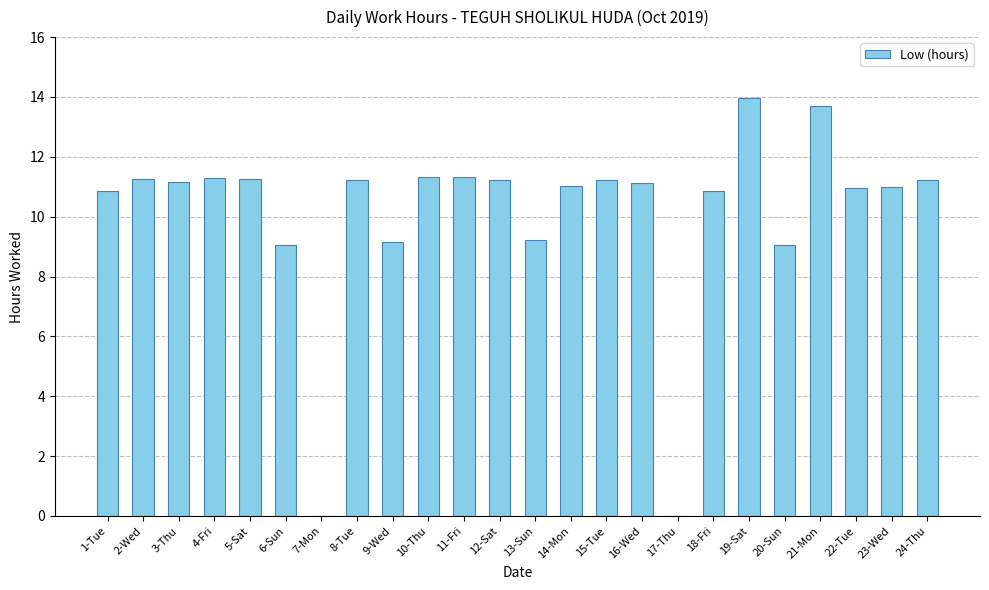

Approximately how many times larger is the value at 8-Tue compared to 9-Wed?

1.2